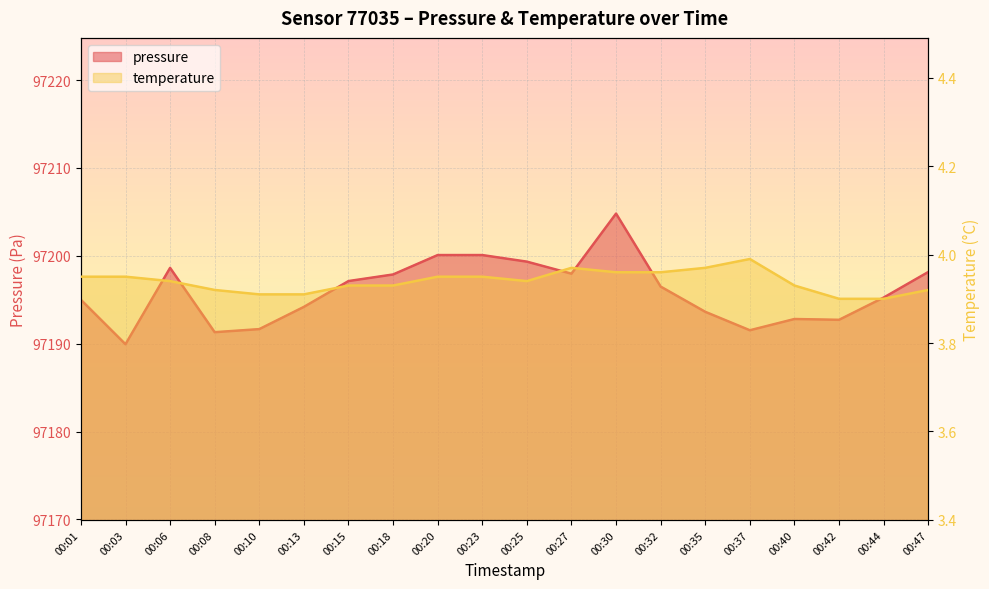

Reading right to left, list all the values displayed in this chart.

pressure: 97198.2	97195.2	97192.7	97192.8	97191.5	97193.6	97196.5	97204.8	97198.0	97199.3	97200.1	97200.1	97197.9	97197.1	97194.2	97191.7	97191.3	97198.6	97189.9	97195.0
temperature: 3.9	3.9	3.9	3.9	4.0	4.0	4.0	4.0	4.0	3.9	4.0	4.0	3.9	3.9	3.9	3.9	3.9	3.9	4.0	4.0